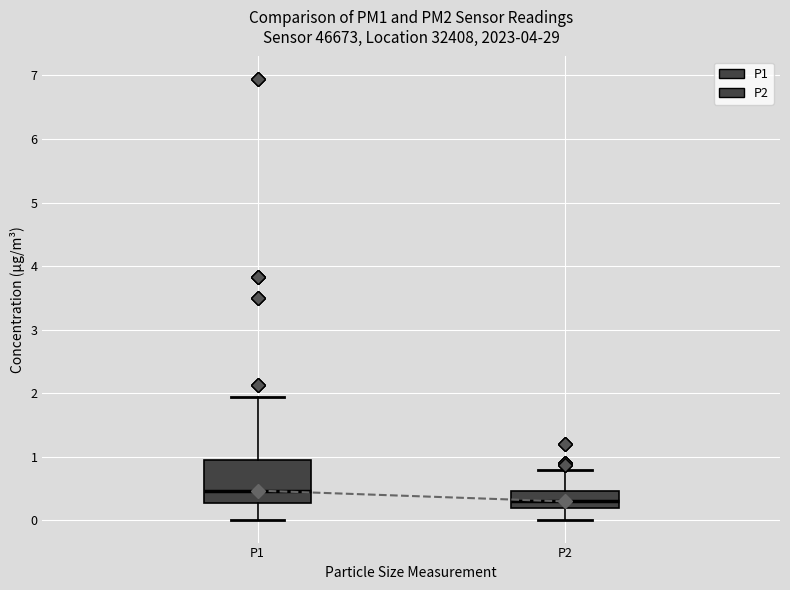

Reading left to right, transcribe this box plot: for each box, give where its median line is, the range the box spans, and where its two whiskers end, as read against the y-axis. The values are not printed on the chart, so give them approximately, as read against the axis.

P1: median 0.5, box 0.3 to 1.0, whiskers 0.0 to 2.0
P2: median 0.3, box 0.2 to 0.5, whiskers 0.0 to 0.8